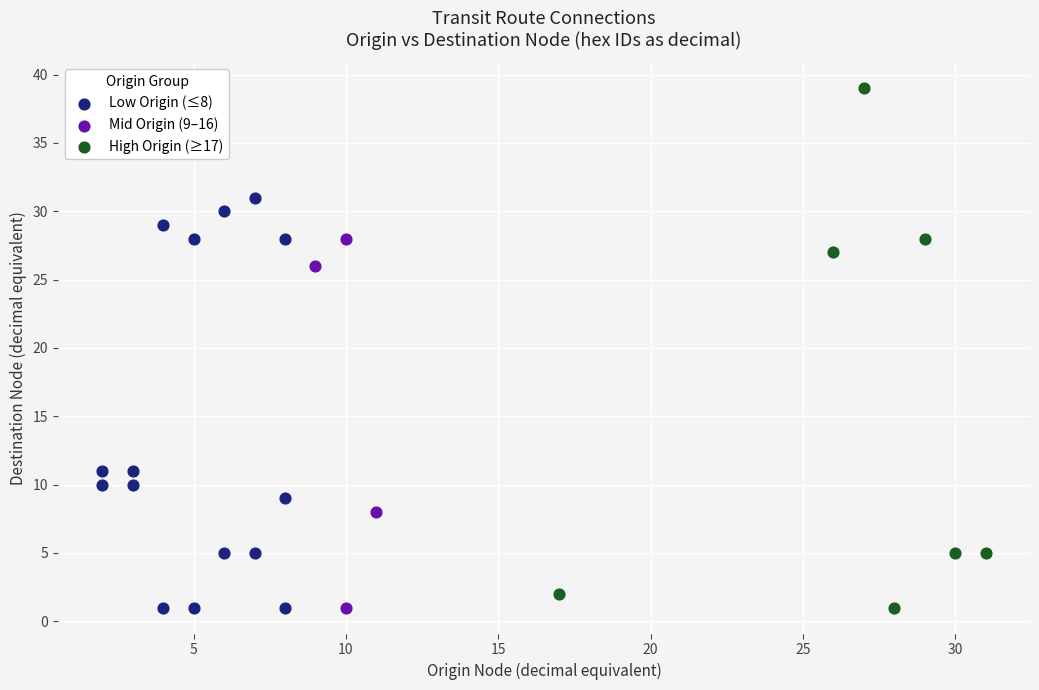

Which series has the largest Y range (max minus min)?

High Origin (≥17)